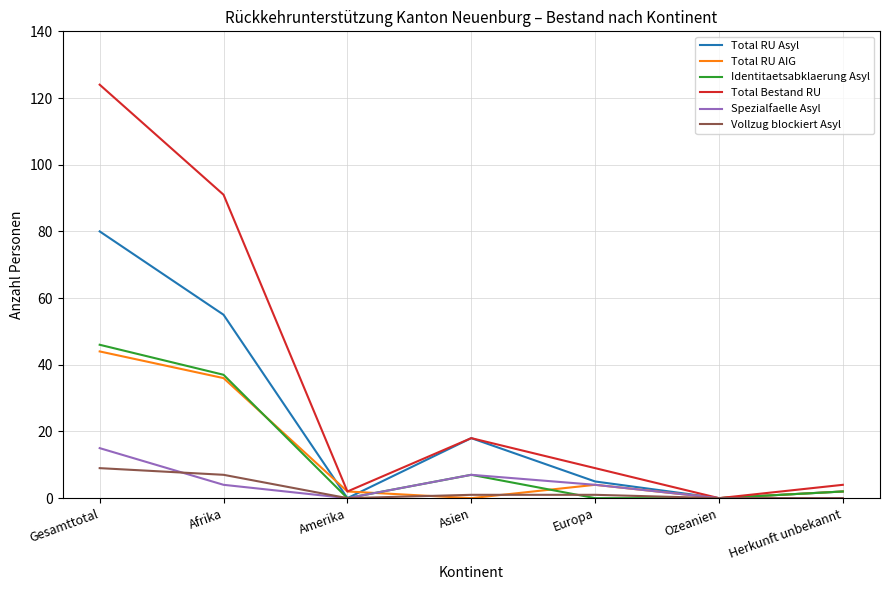

What is the average value of the Identitaetsabklaerung Asyl series?

13